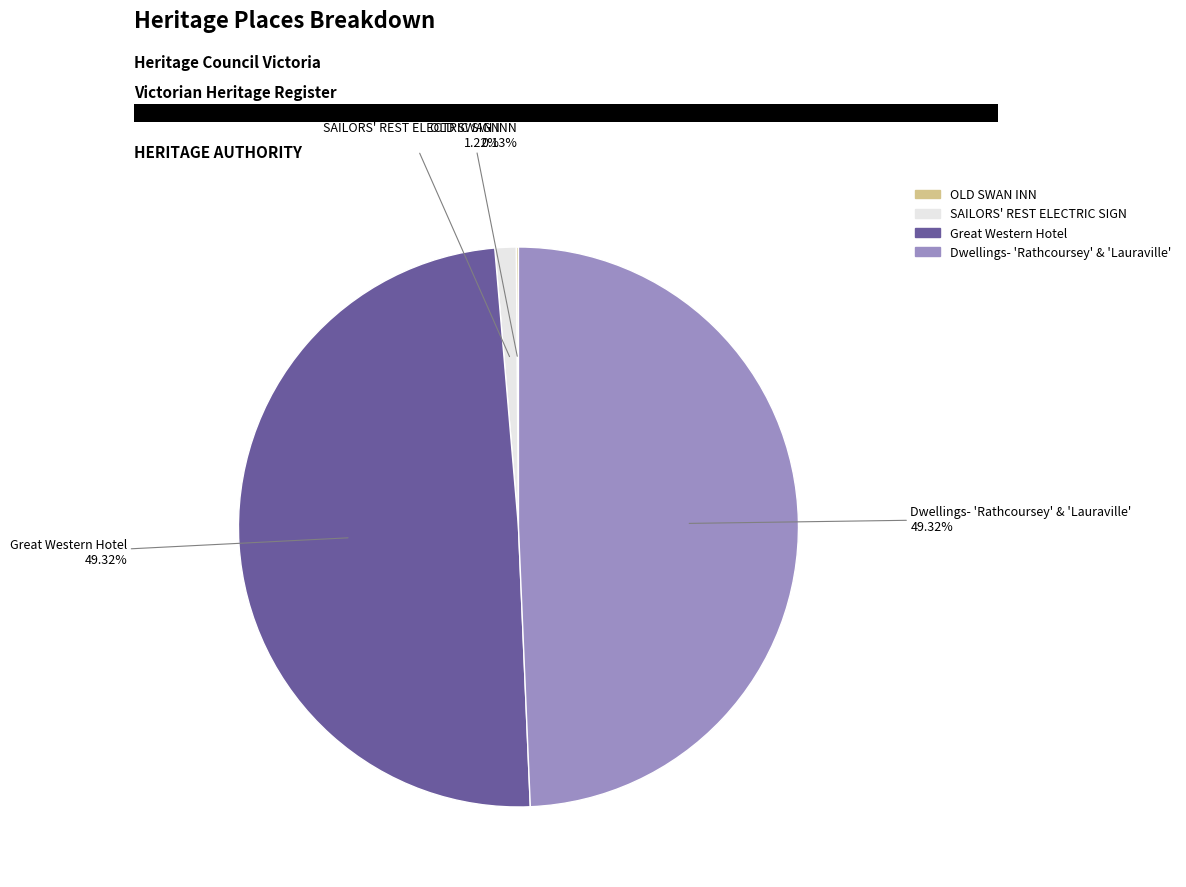

Between Dwellings- 'Rathcoursey' & 'Lauraville' and SAILORS' REST ELECTRIC SIGN, which is larger?

Dwellings- 'Rathcoursey' & 'Lauraville'